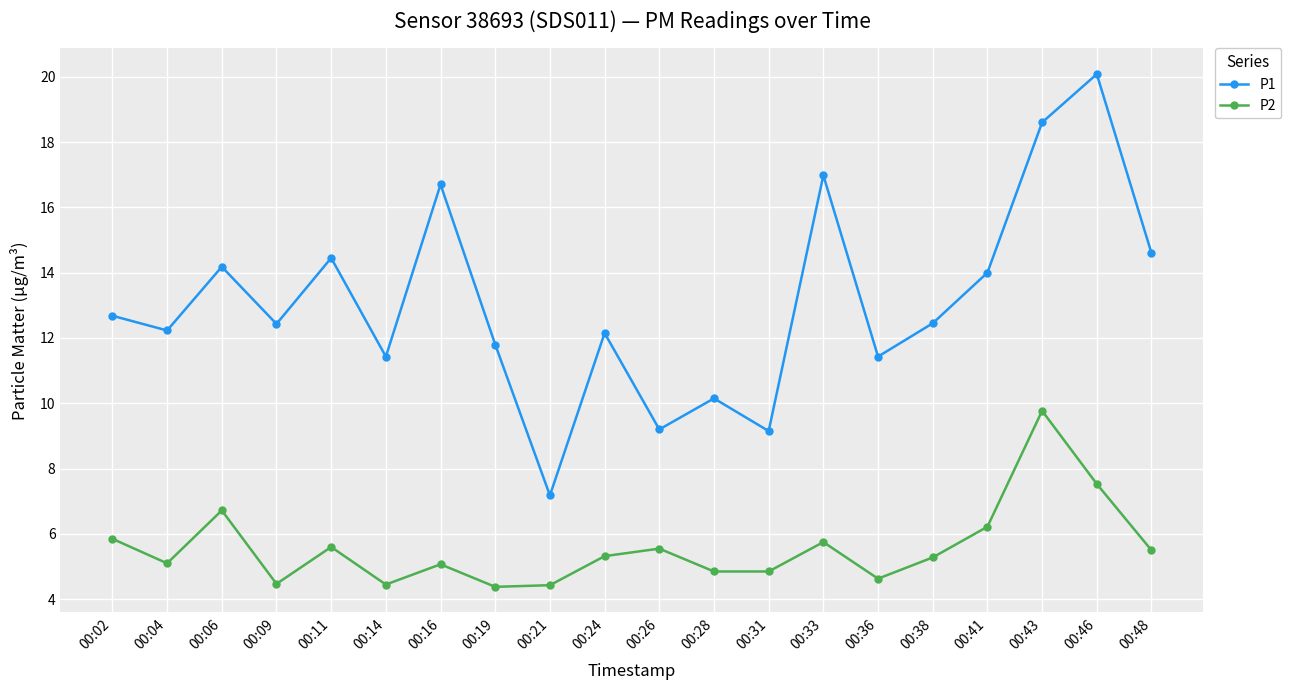

Is the value of P2 at 00:19 greater than the value of P1 at 00:26?

No